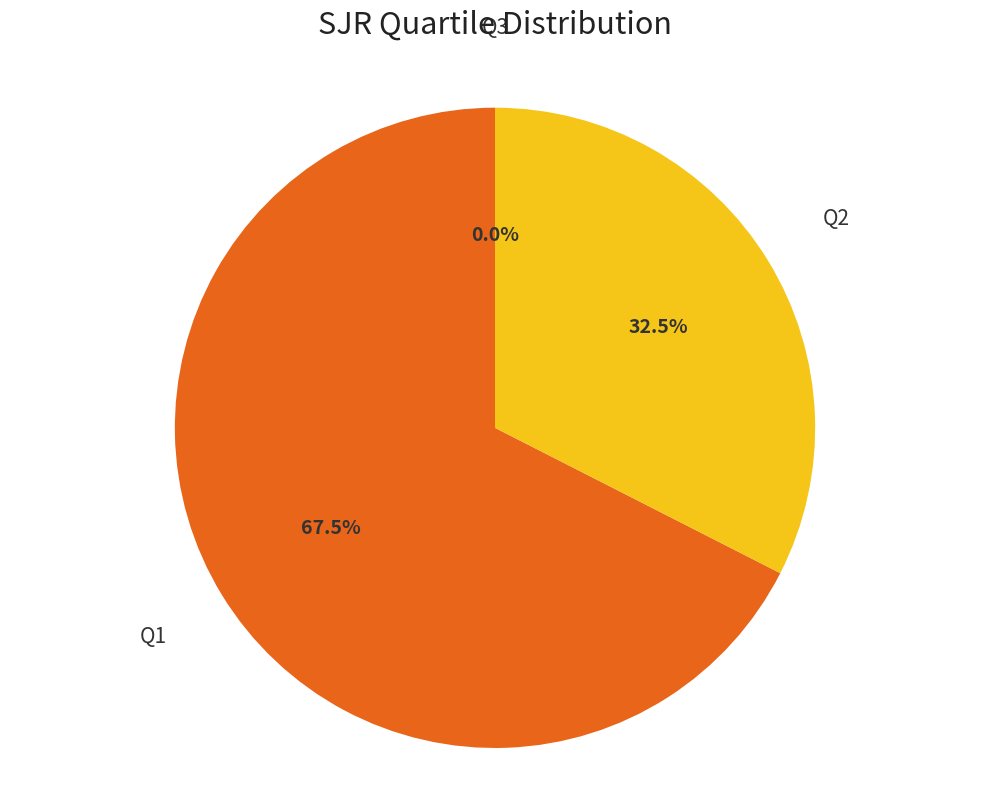

Do Q2 and Q3 together represent more than half of the pie?

No